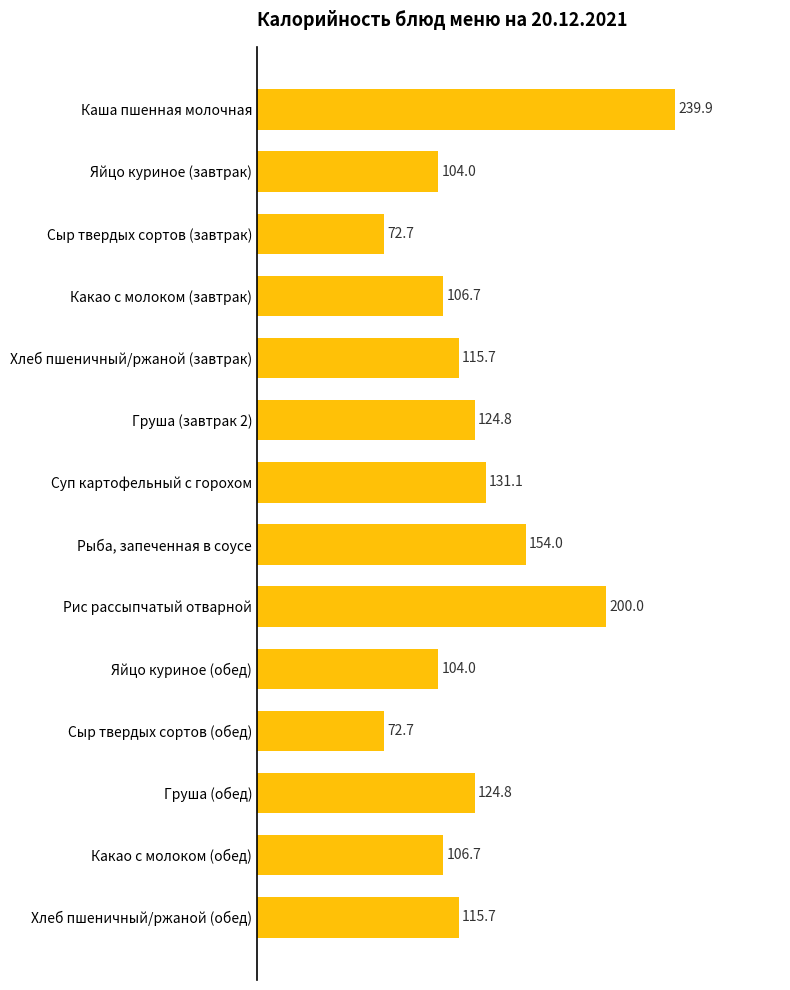

What is the difference between the values at Рис рассыпчатый отварной and Сыр твердых сортов (завтрак)?

127.3